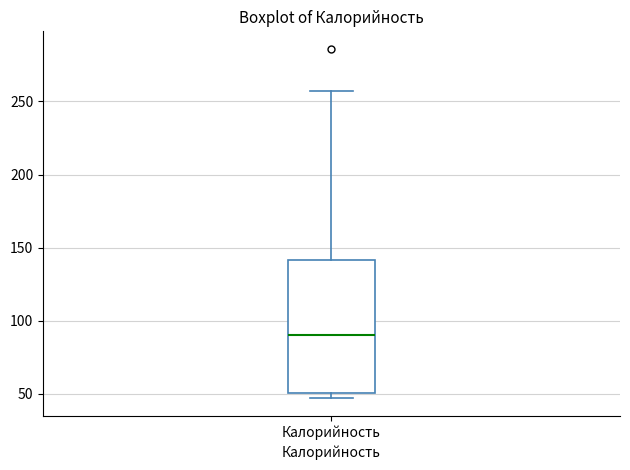

Transcribe this box plot: give where the median line is, the range the box spans, and where the two whiskers end, as read against the y-axis. The values are not printed on the chart, so give them approximately, as read against the axis.

median 90, box 50 to 140, whiskers 45 to 255